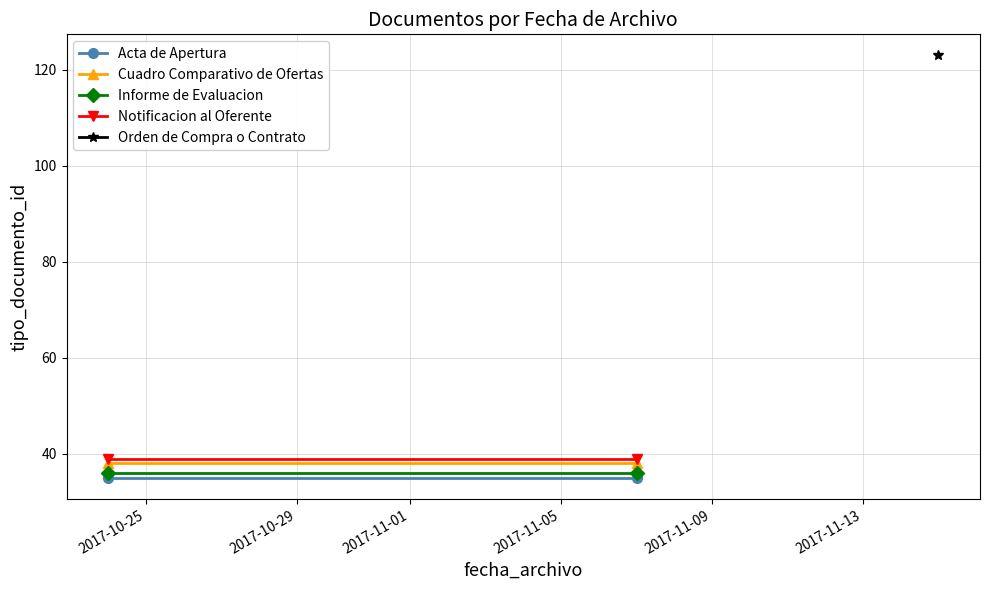

Between 2017-10-25 and 2017-10-29, which series saw the biggest shift?

Acta de Apertura